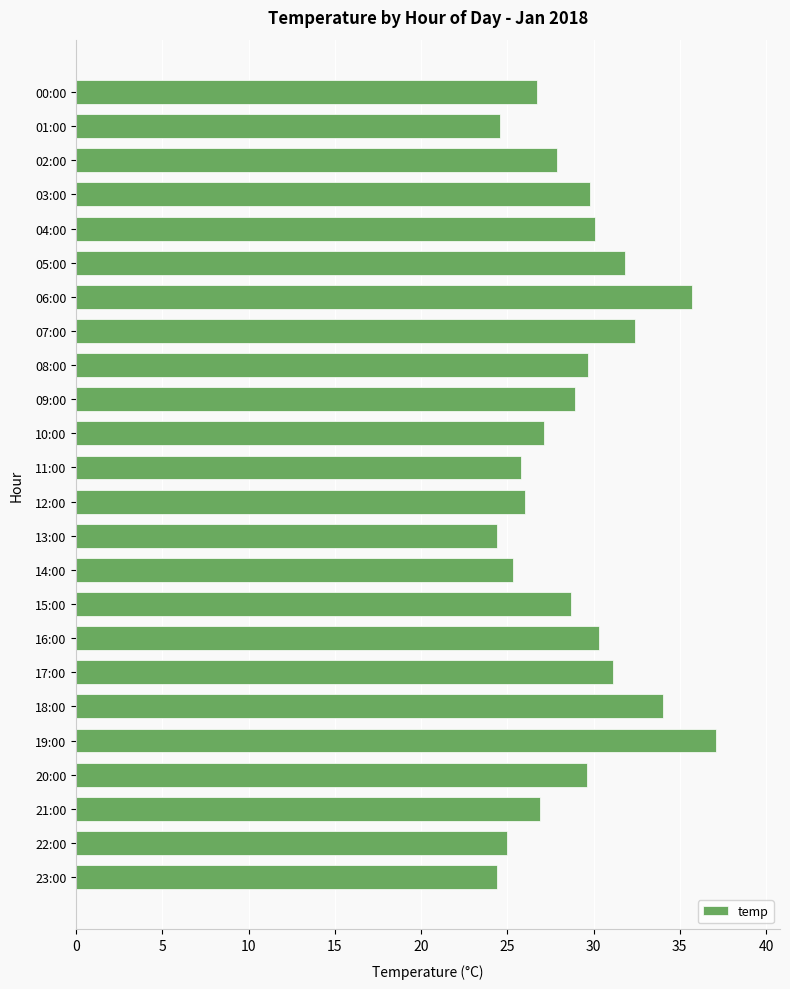

What is the change in value from 12:00 to 21:00?

+0.9